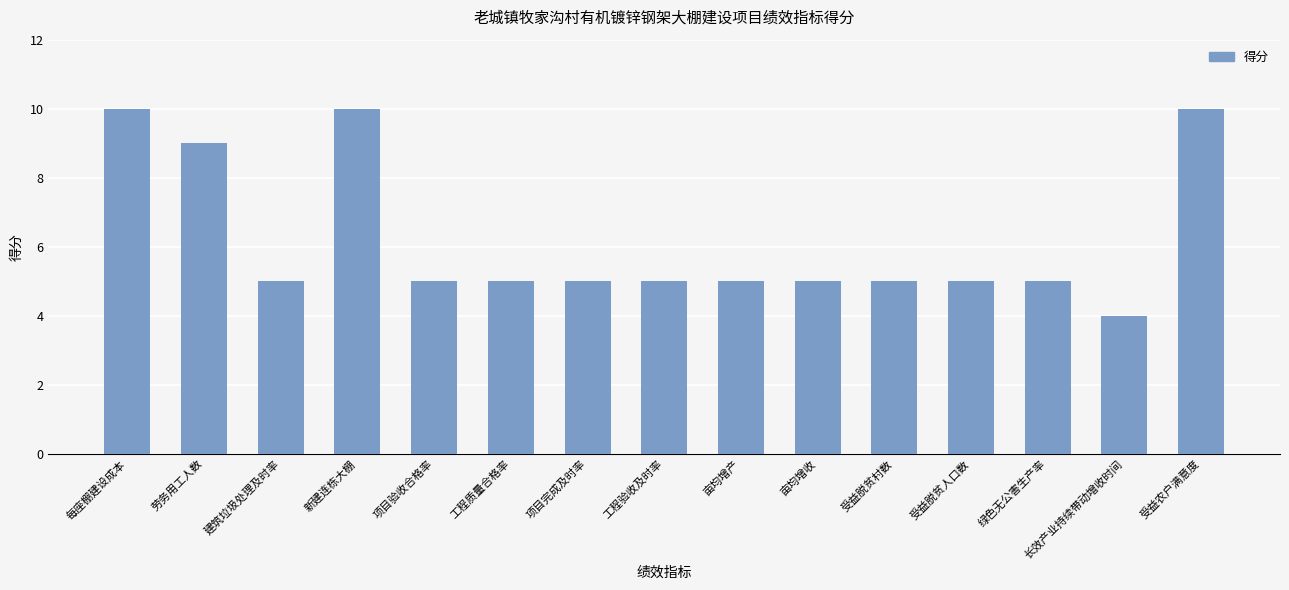

How many distinct data groups are displayed?

1